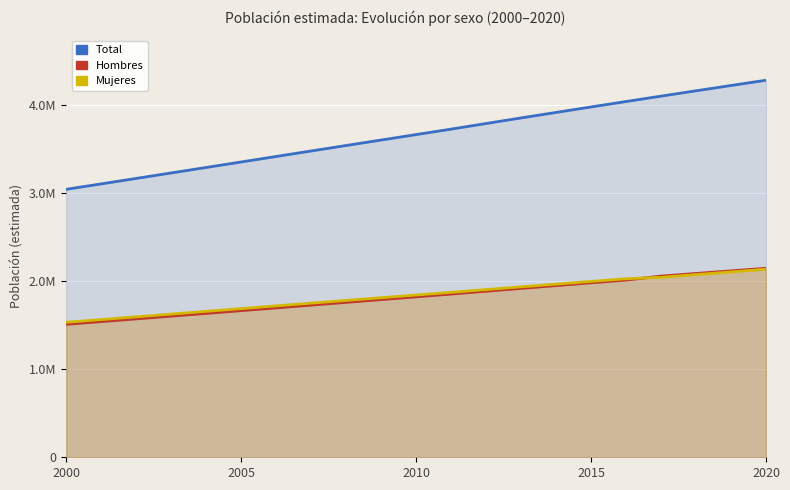

List the series in order of their peak value, highest first.

Total, Hombres, Mujeres